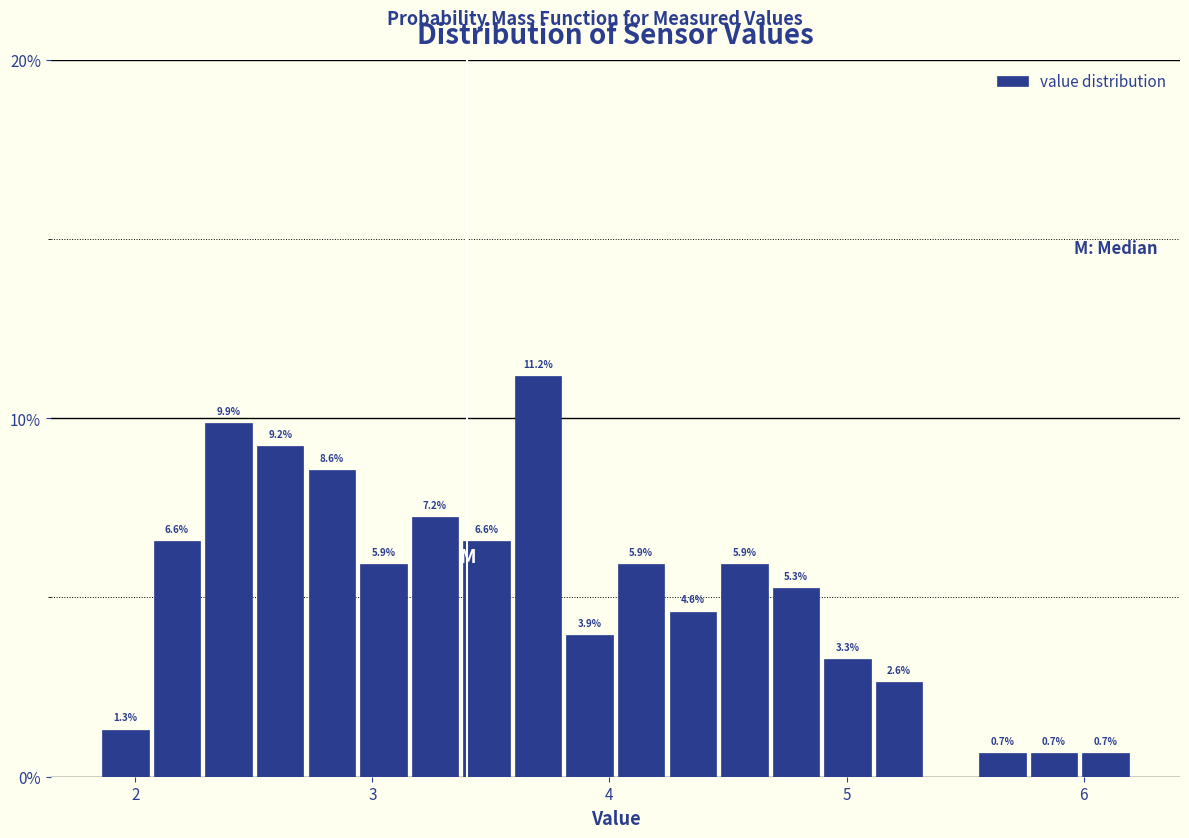

Read against the x-axis, roughly where is the centre of the tallest bar?

3.7